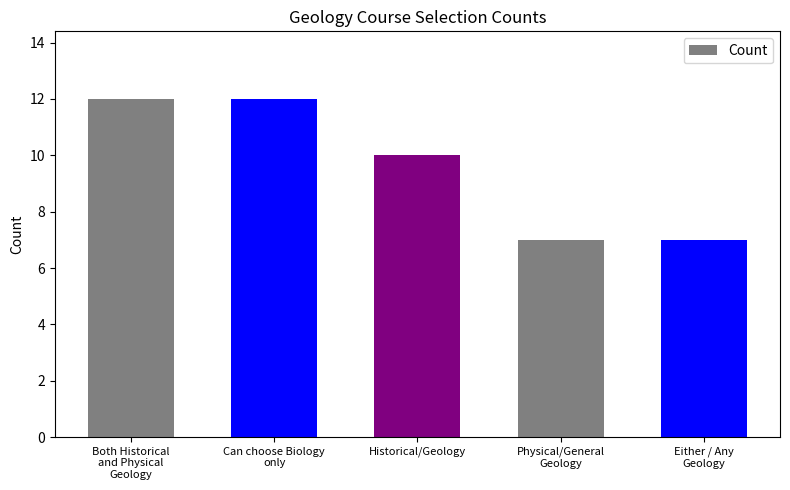

What is the value of the 5th bar from the left?

7